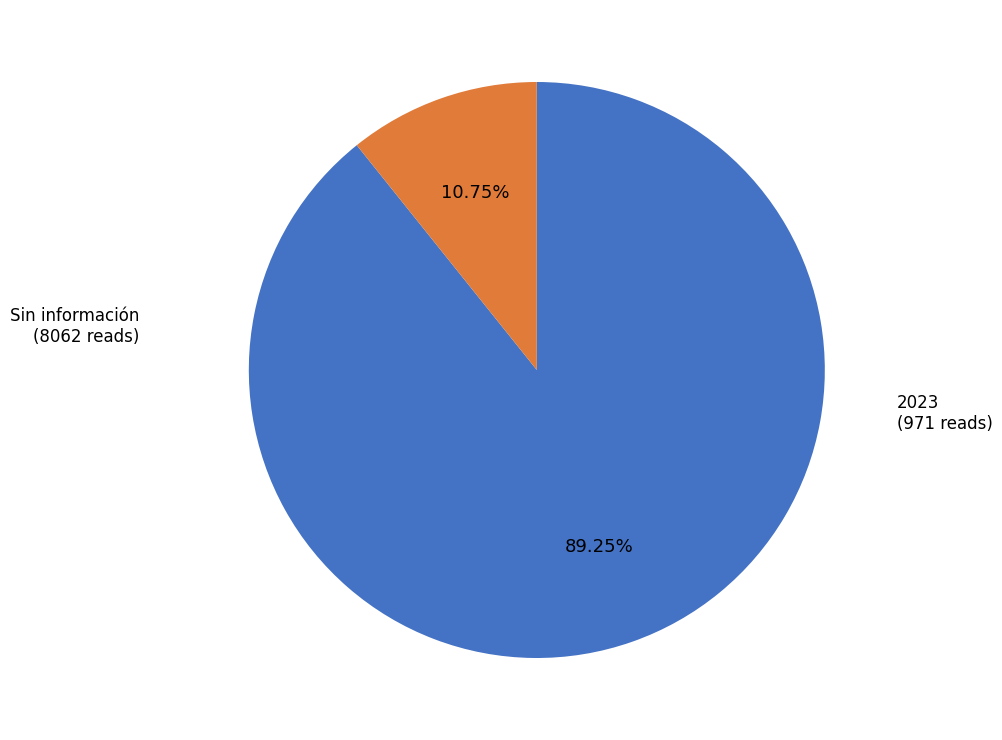

To the nearest percent, what is the average slice percentage?

50%